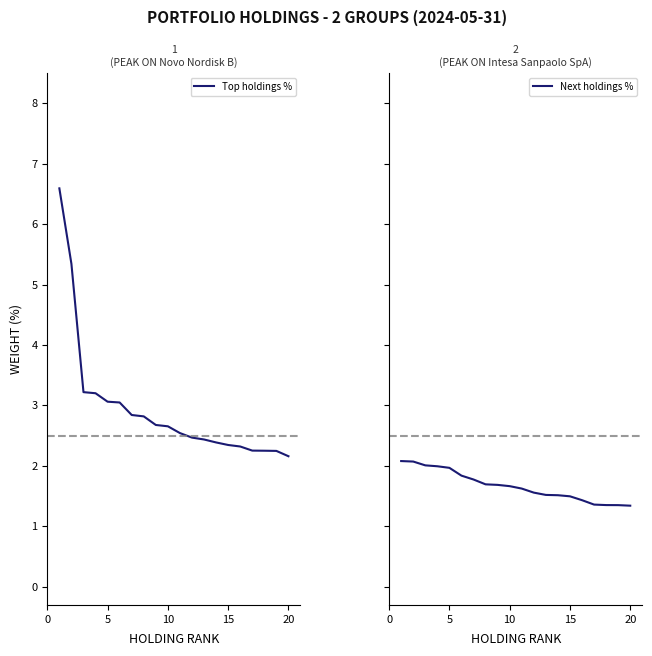

What are all the series names shown in the legend?

Top holdings %, Next holdings %